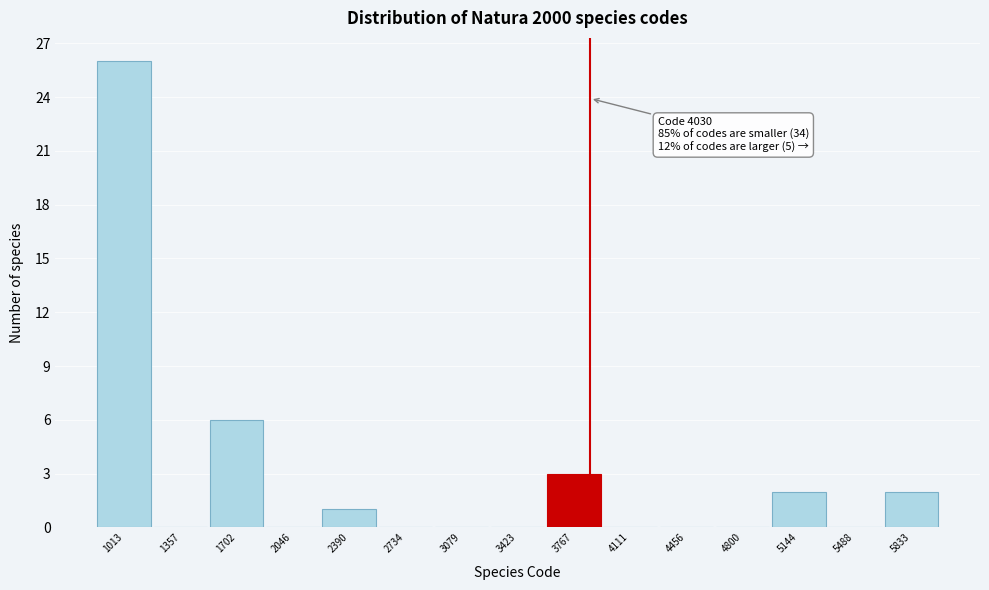

Reading right to left, extract all data points from this chart.

5833=2	5488=0	5144=2	4800=0	4456=0	4111=0	3767=3	3423=0	3079=0	2734=0	2390=1	2046=0	1702=6	1357=0	1013=26